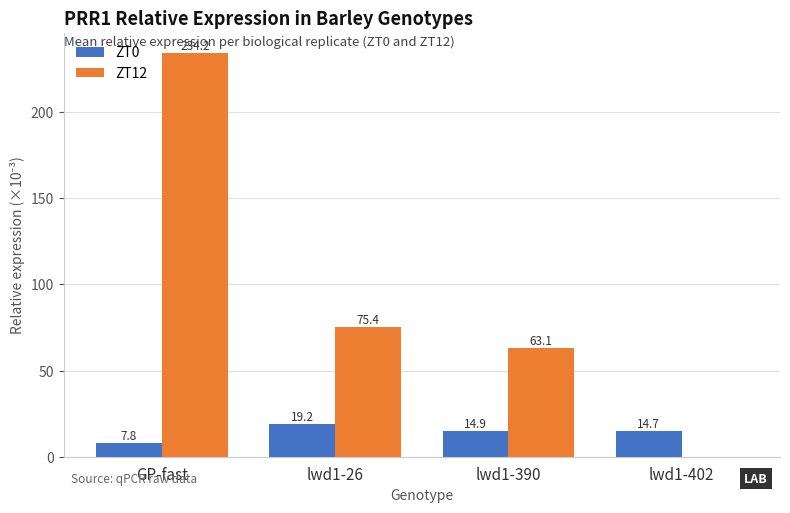

Which series has the largest total across all categories?

ZT12